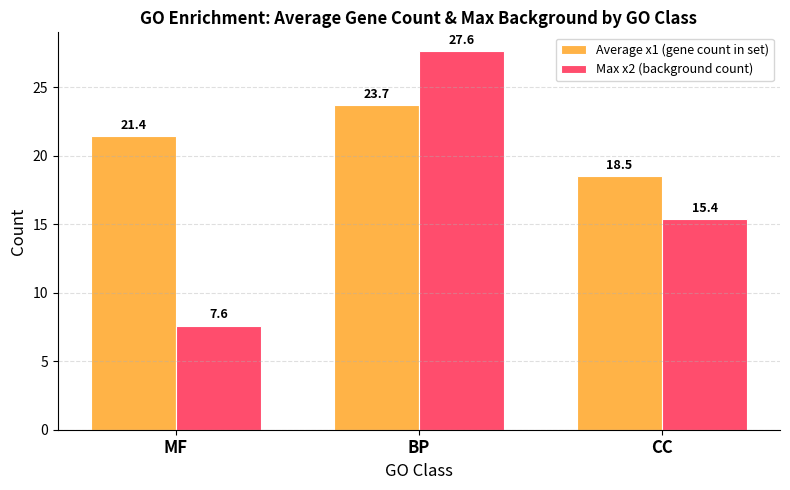

What is the greatest value displayed?

27.6